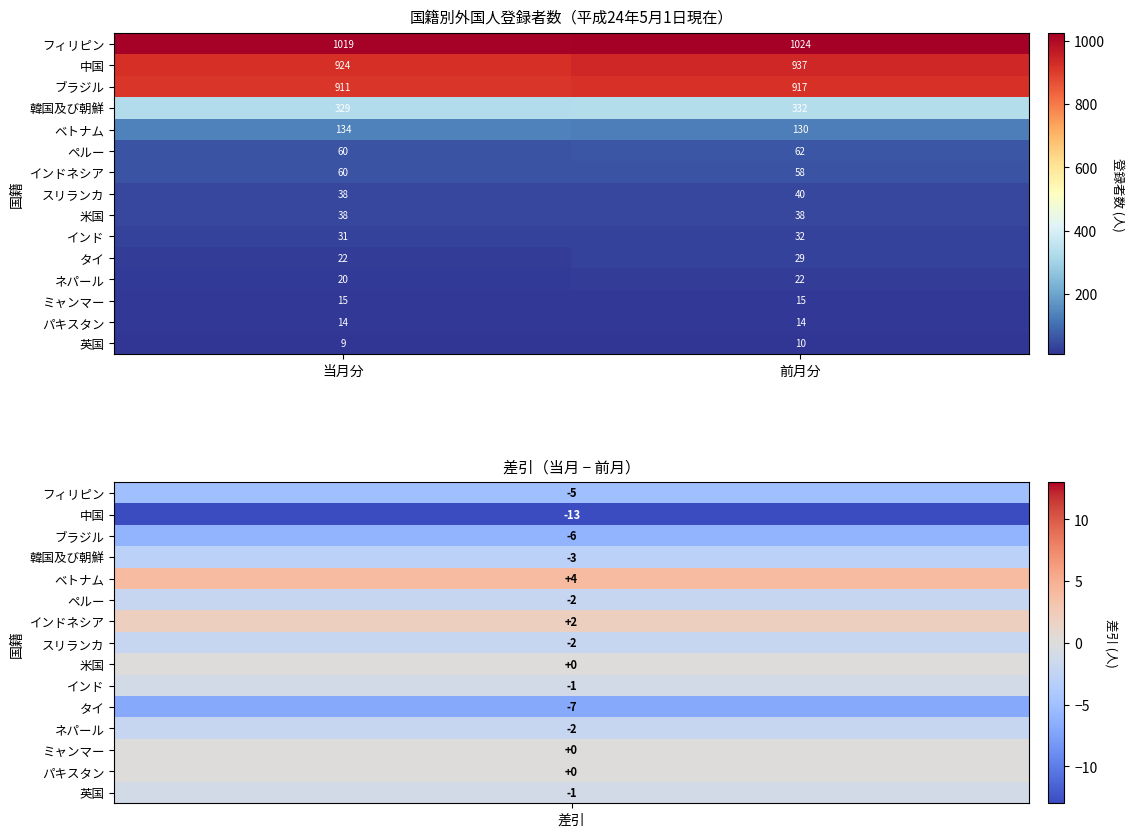

Is it true that 米国 equals 68 at 前月分?

False